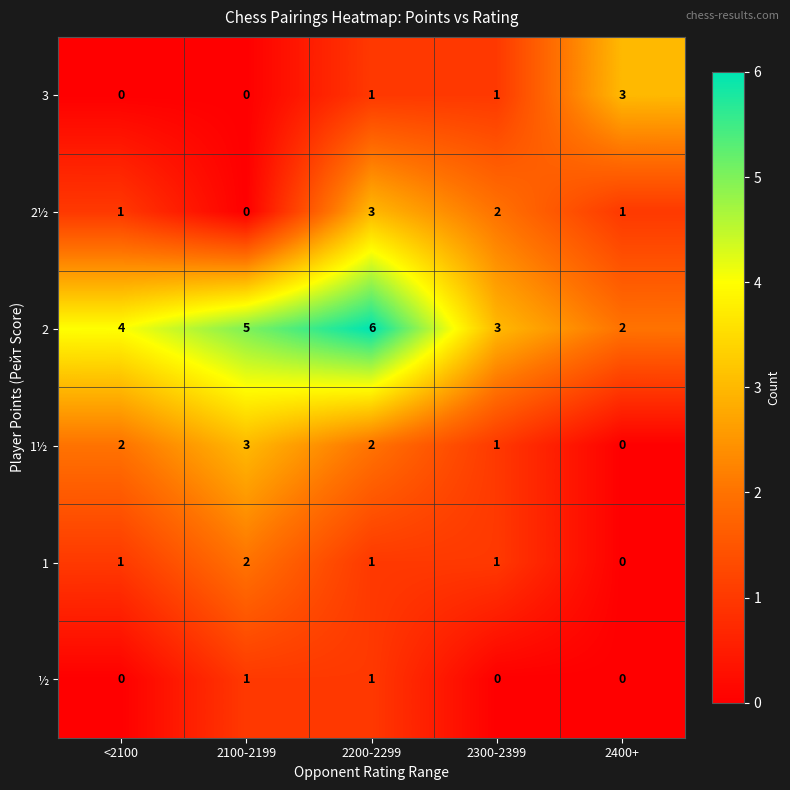

The 1½ series shows -1 at 2400+. True or false?

False